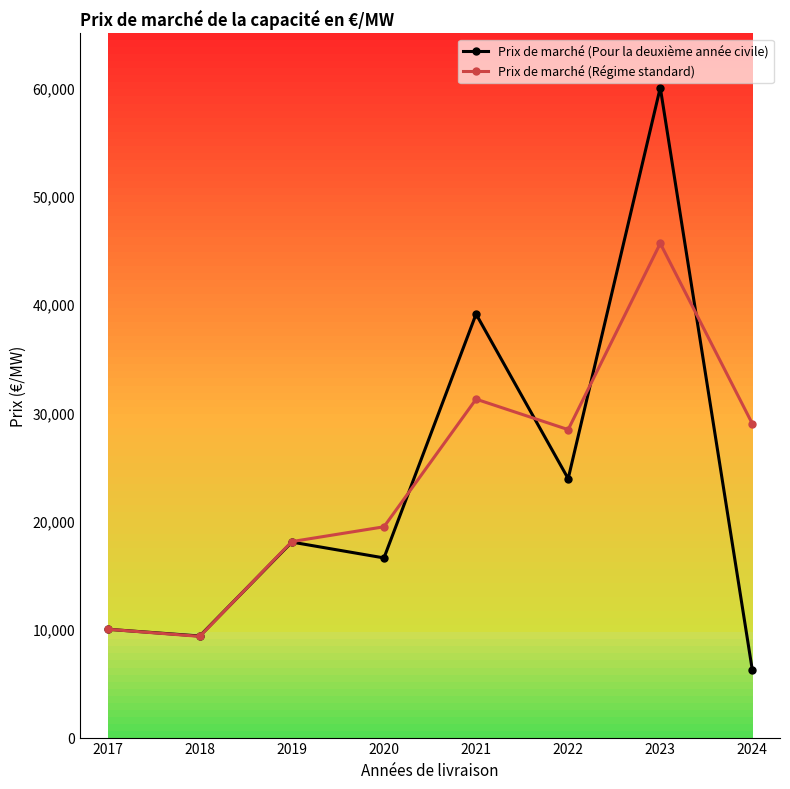

How many lines are shown in the chart?

2